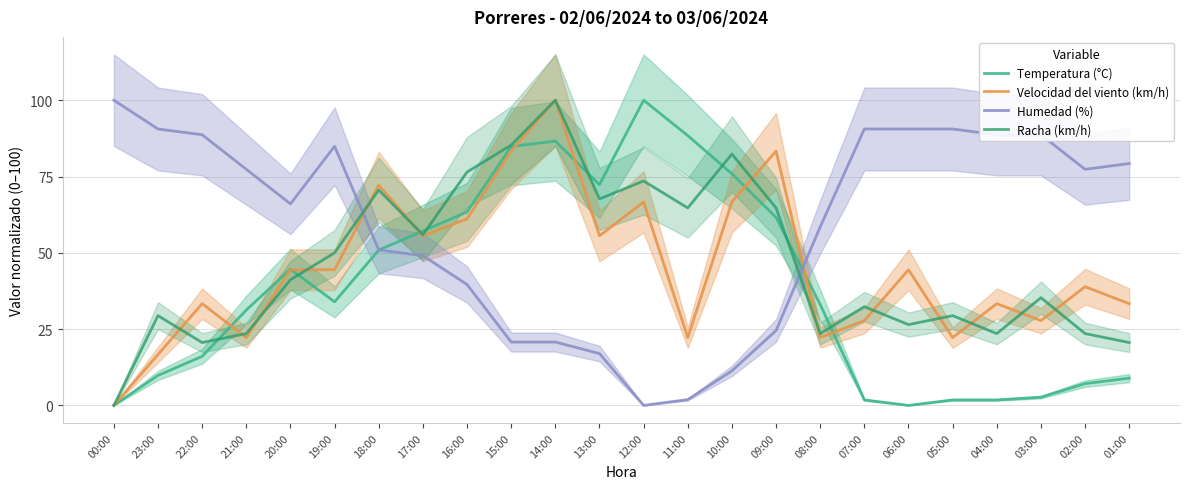

Reading left to right, list all the values displayed in this chart.

Temperatura (°C): 00:00=0.0	23:00=9.8	22:00=16.1	21:00=31.2	20:00=44.6	19:00=33.9	18:00=50.9	17:00=57.1	16:00=63.4	15:00=84.8	14:00=86.6	13:00=72.3	12:00=100.0	11:00=88.4	10:00=75.9	09:00=61.6	08:00=33.0	07:00=1.8	06:00=0.0	05:00=1.8	04:00=1.8	03:00=2.7	02:00=7.1	01:00=8.9
Velocidad del viento (km/h): 00:00=0.0	23:00=16.7	22:00=33.3	21:00=22.2	20:00=44.4	19:00=44.4	18:00=72.2	17:00=55.6	16:00=61.1	15:00=83.3	14:00=100.0	13:00=55.6	12:00=66.7	11:00=22.2	10:00=66.7	09:00=83.3	08:00=22.2	07:00=27.8	06:00=44.4	05:00=22.2	04:00=33.3	03:00=27.8	02:00=38.9	01:00=33.3
Humedad (%): 00:00=100.0	23:00=90.6	22:00=88.7	21:00=77.4	20:00=66.0	19:00=84.9	18:00=50.9	17:00=49.1	16:00=39.6	15:00=20.8	14:00=20.8	13:00=17.0	12:00=0.0	11:00=1.9	10:00=11.3	09:00=24.5	08:00=58.5	07:00=90.6	06:00=90.6	05:00=90.6	04:00=88.7	03:00=88.7	02:00=77.4	01:00=79.2
Racha (km/h): 00:00=0.0	23:00=29.4	22:00=20.6	21:00=23.5	20:00=41.2	19:00=50.0	18:00=70.6	17:00=55.9	16:00=76.5	15:00=85.3	14:00=100.0	13:00=67.6	12:00=73.5	11:00=64.7	10:00=82.4	09:00=64.7	08:00=23.5	07:00=32.4	06:00=26.5	05:00=29.4	04:00=23.5	03:00=35.3	02:00=23.5	01:00=20.6